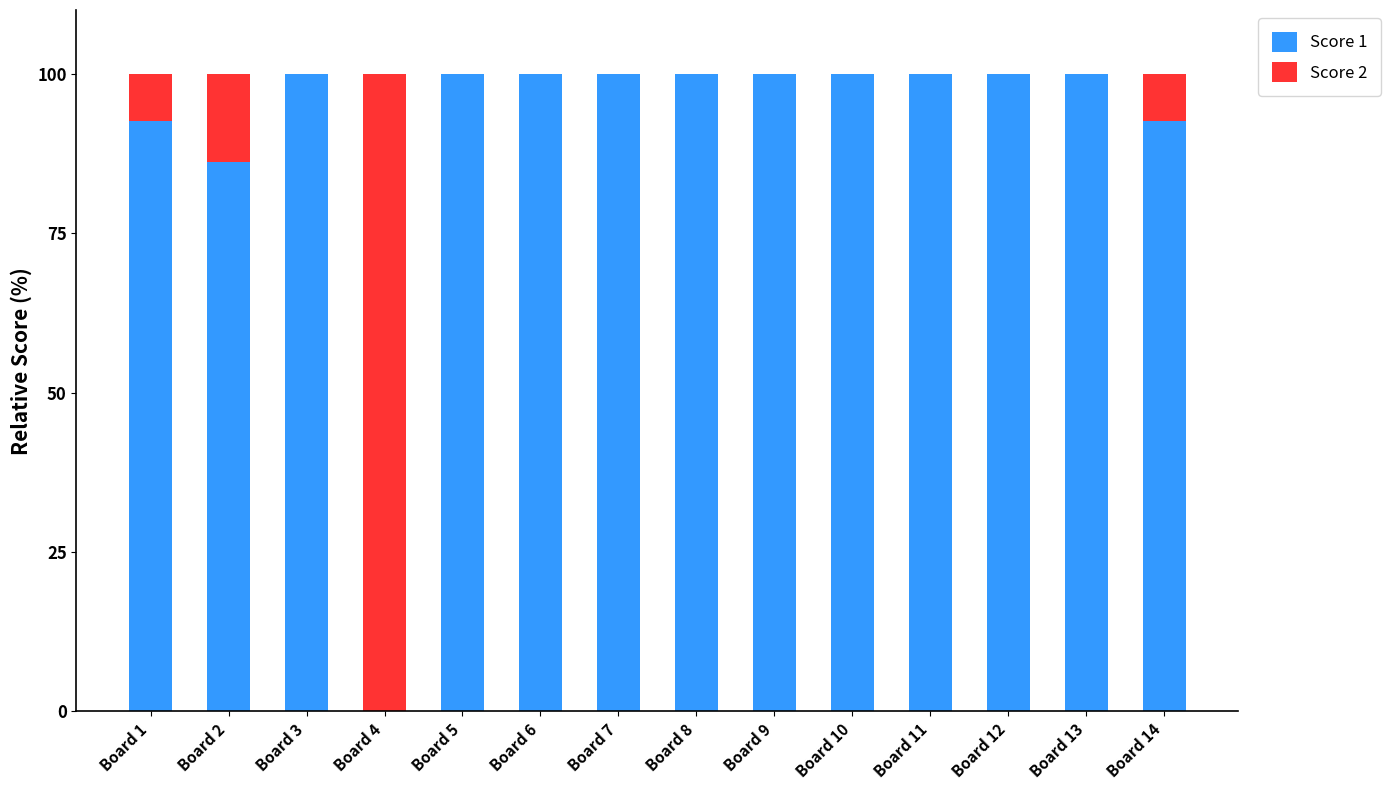

Where is Score 1 nearest to the value 50?

Board 2